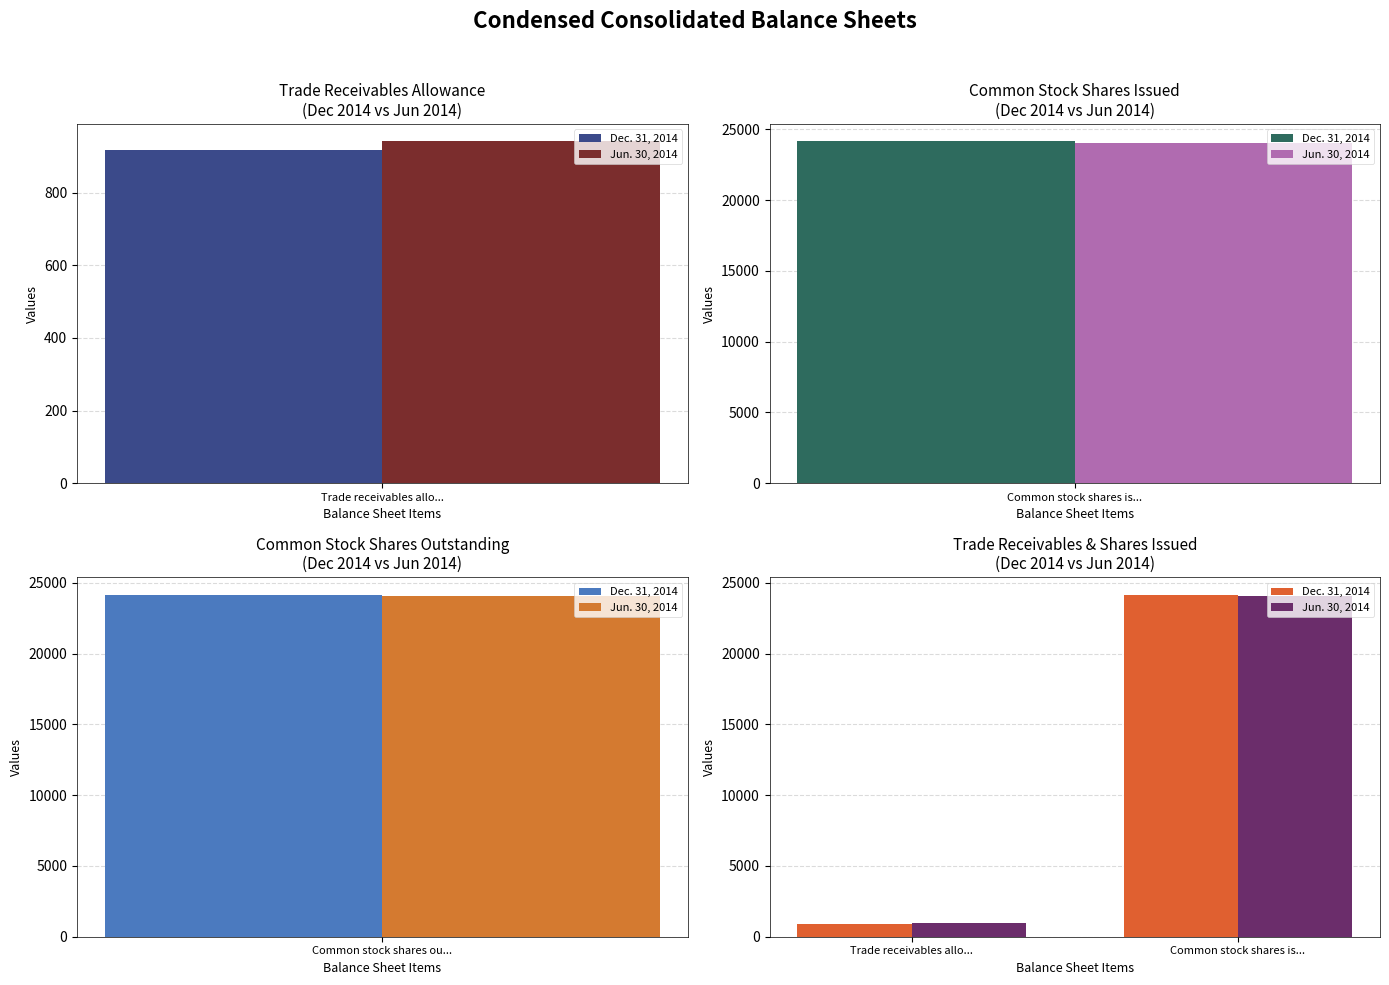

Does the chart contain any negative values?

No